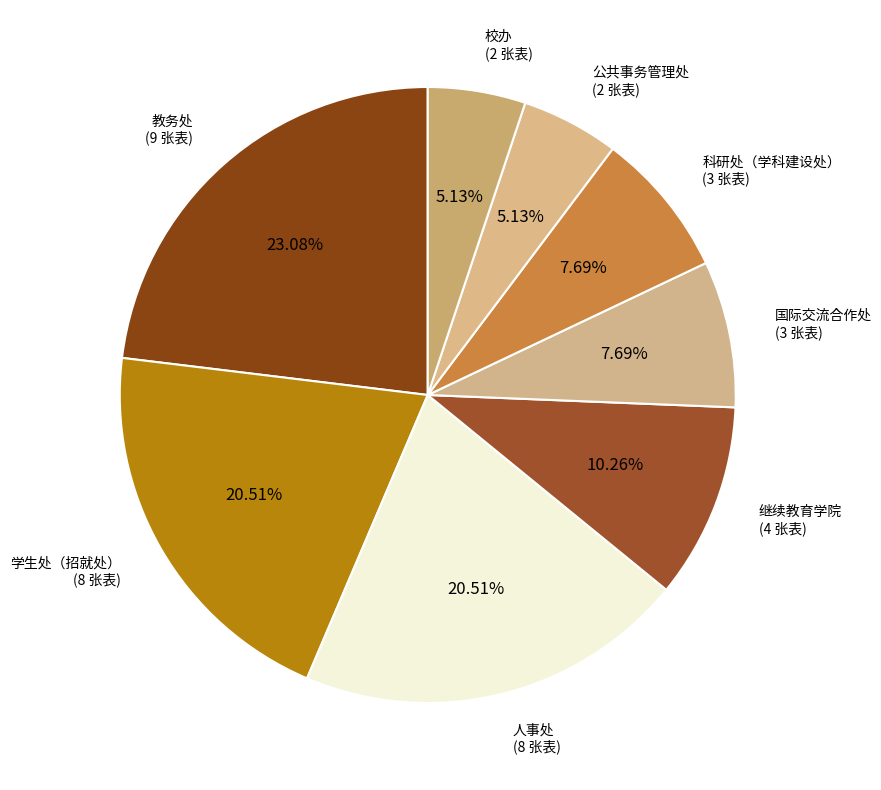

Which slice is the largest?

教务处